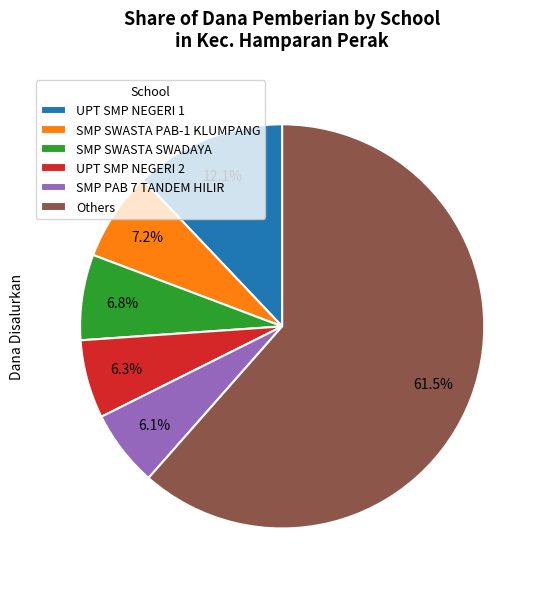

What is the majority slice?

Others